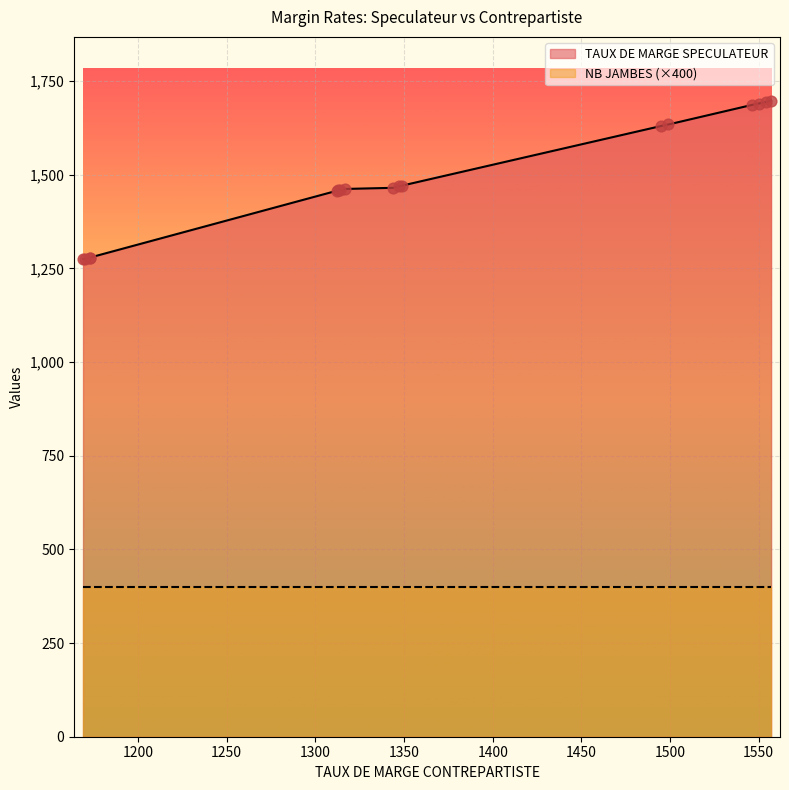

Is the value of TAUX DE MARGE SPECULATEUR at 1499 greater than the value of NB JAMBES at 1550?

Yes